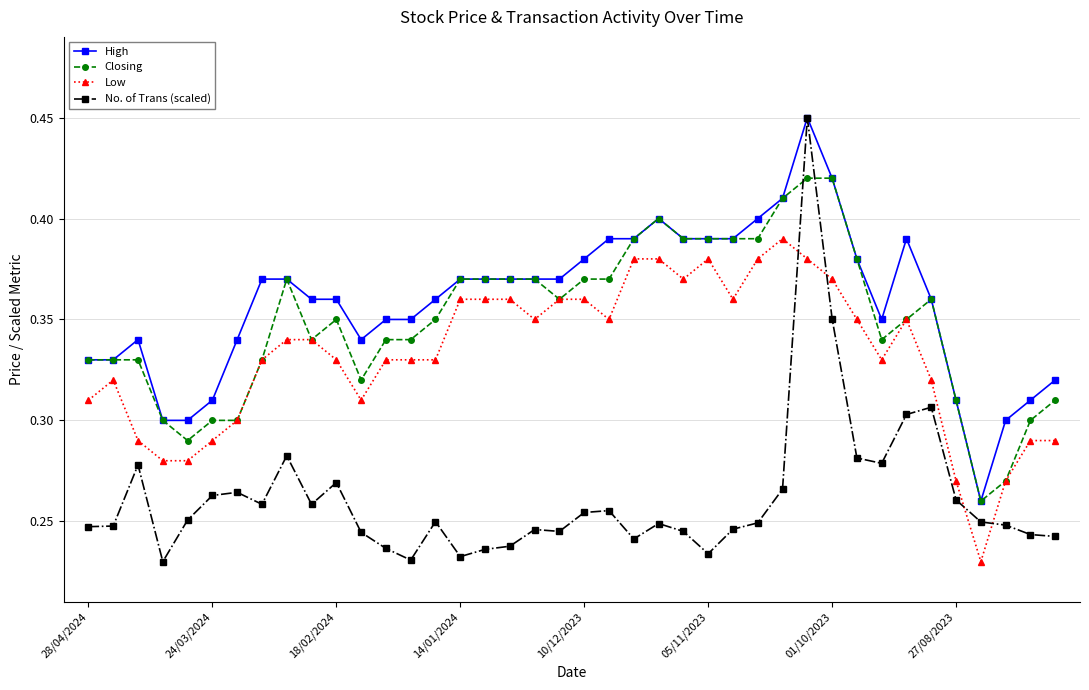

True or false: Closing has more than 1 points higher than both neighbors.

True